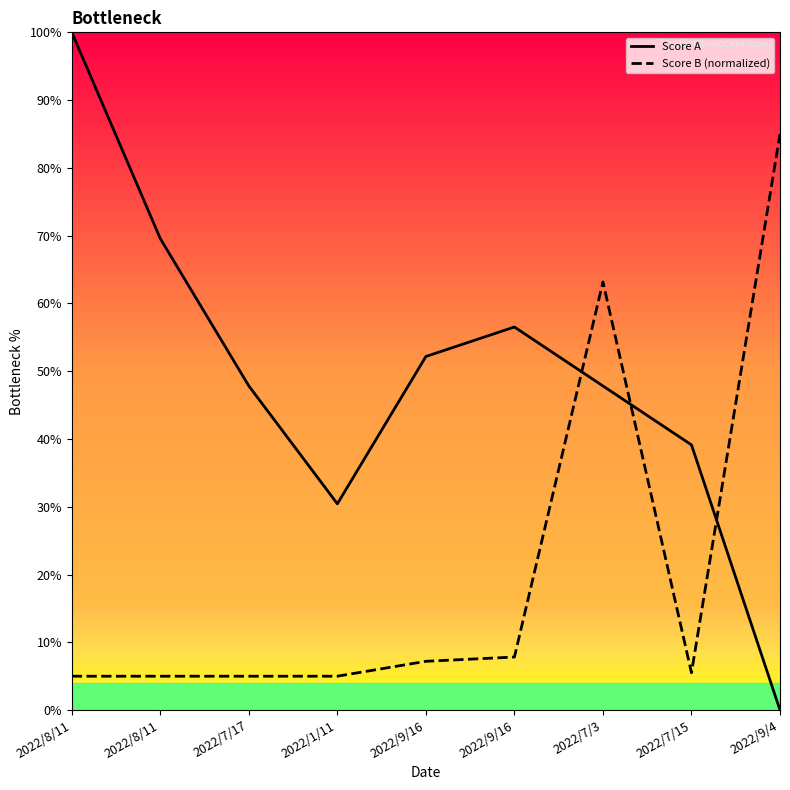

List the labels in order of Score A value, largest first.

2022/8/11, 2022/8/11, 2022/9/16, 2022/9/16, 2022/7/17, 2022/7/3, 2022/7/15, 2022/1/11, 2022/9/4